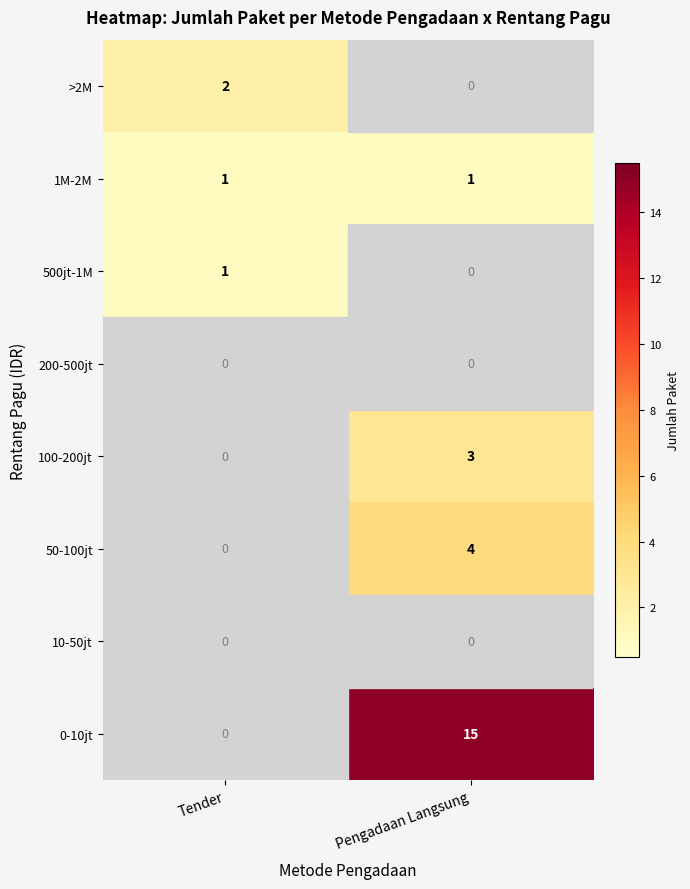

Read the 100-200jt value at Pengadaan Langsung.

3